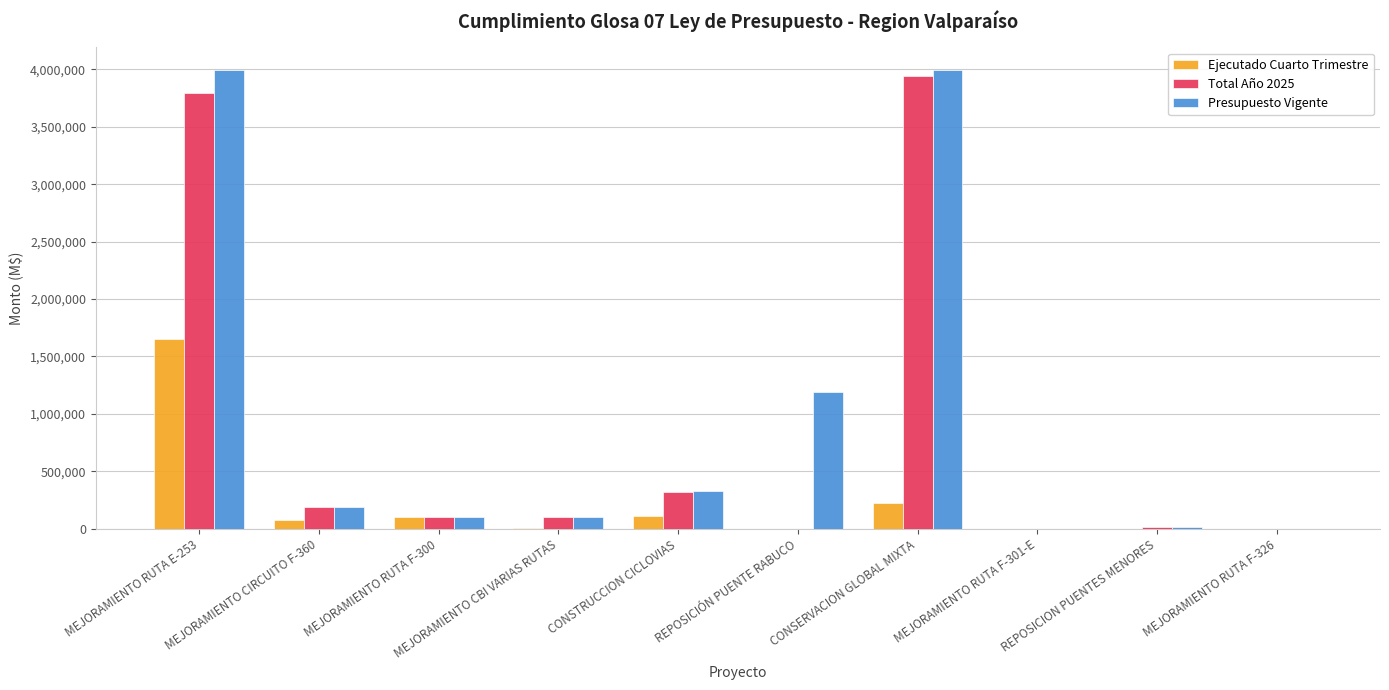

What are all the series names shown in the legend?

Ejecutado Cuarto Trimestre, Total Año 2025, Presupuesto Vigente